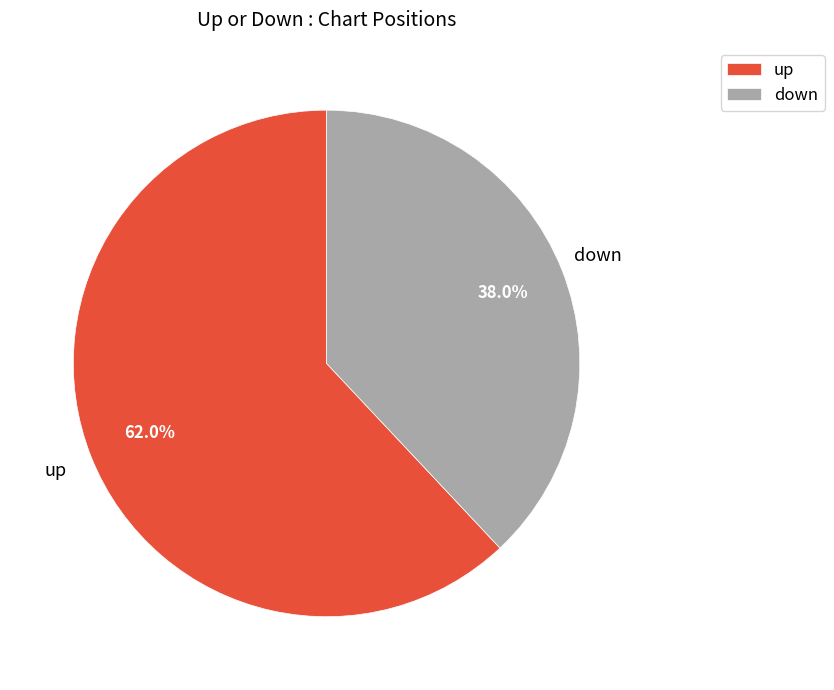

To the nearest percent, what portion does up represent?

62%